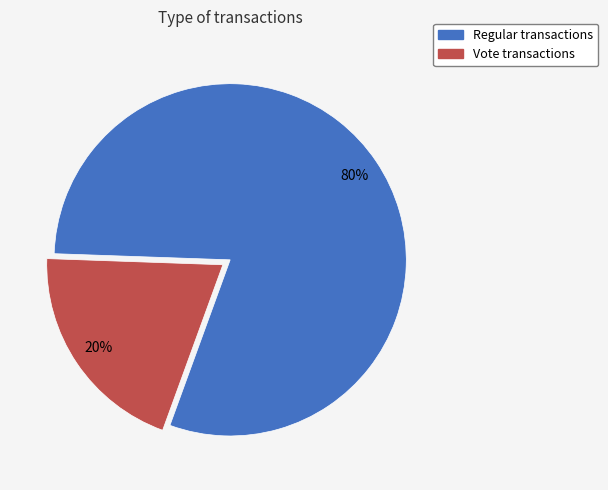

Which category has the smallest portion of the pie?

Vote